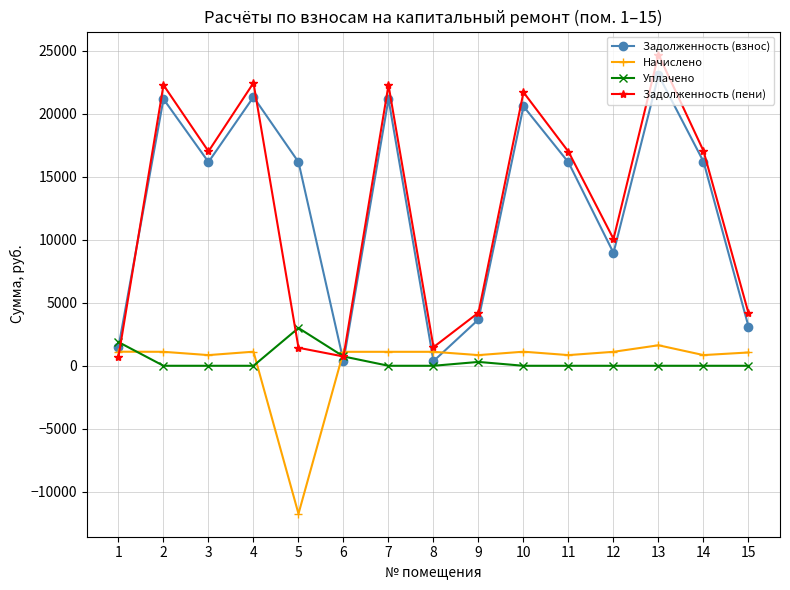

In Задолженность (взнос), how many points are lower than both neighbors (excluding endpoints)?

4